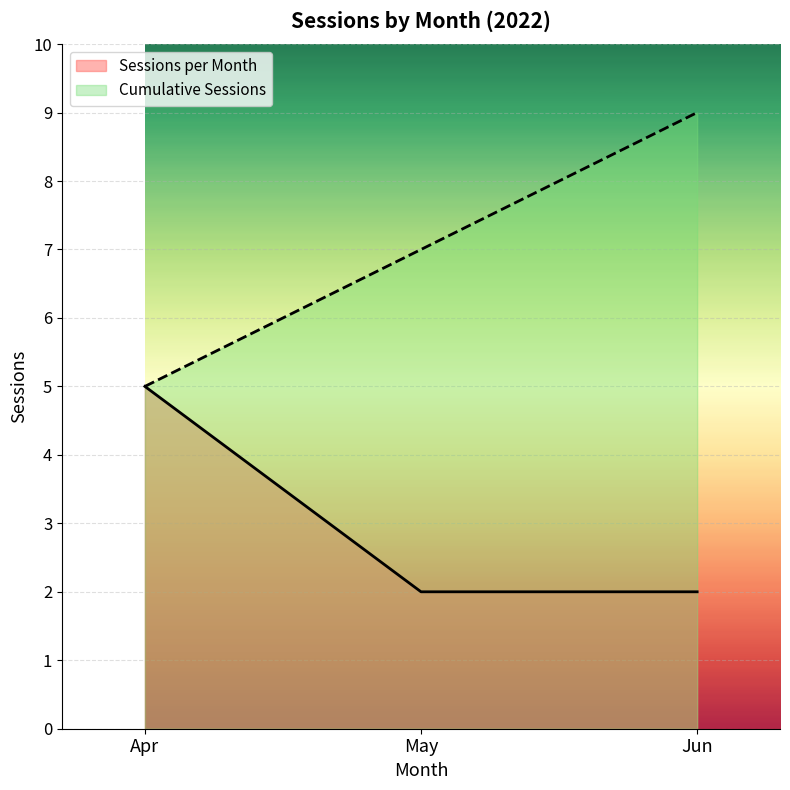

Which series changed the most between May and Jun?

Cumulative Sessions